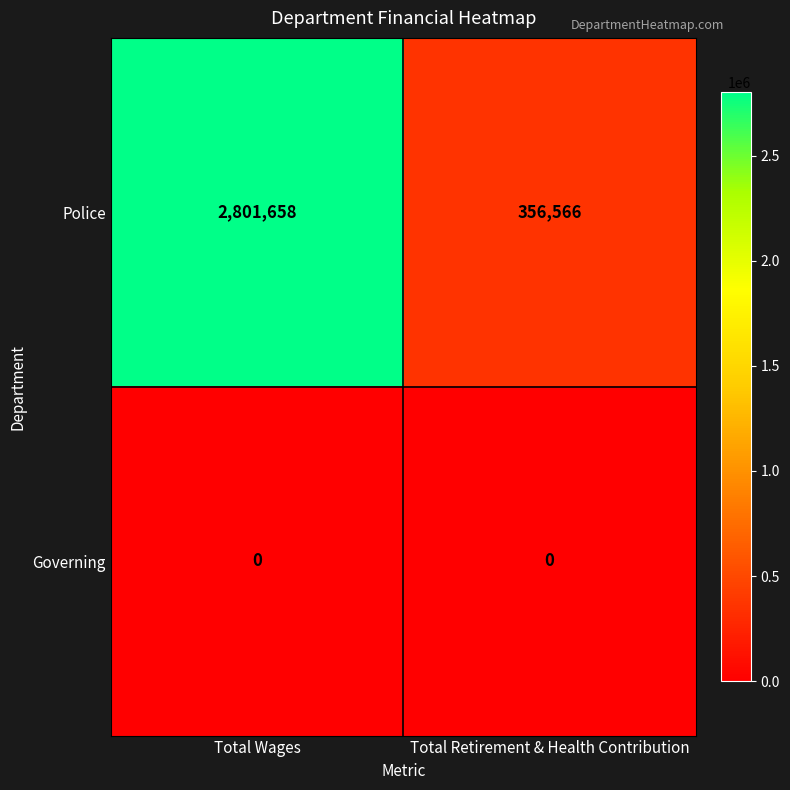

The Police series shows 486318 at Total Retirement & Health Contribution. True or false?

False